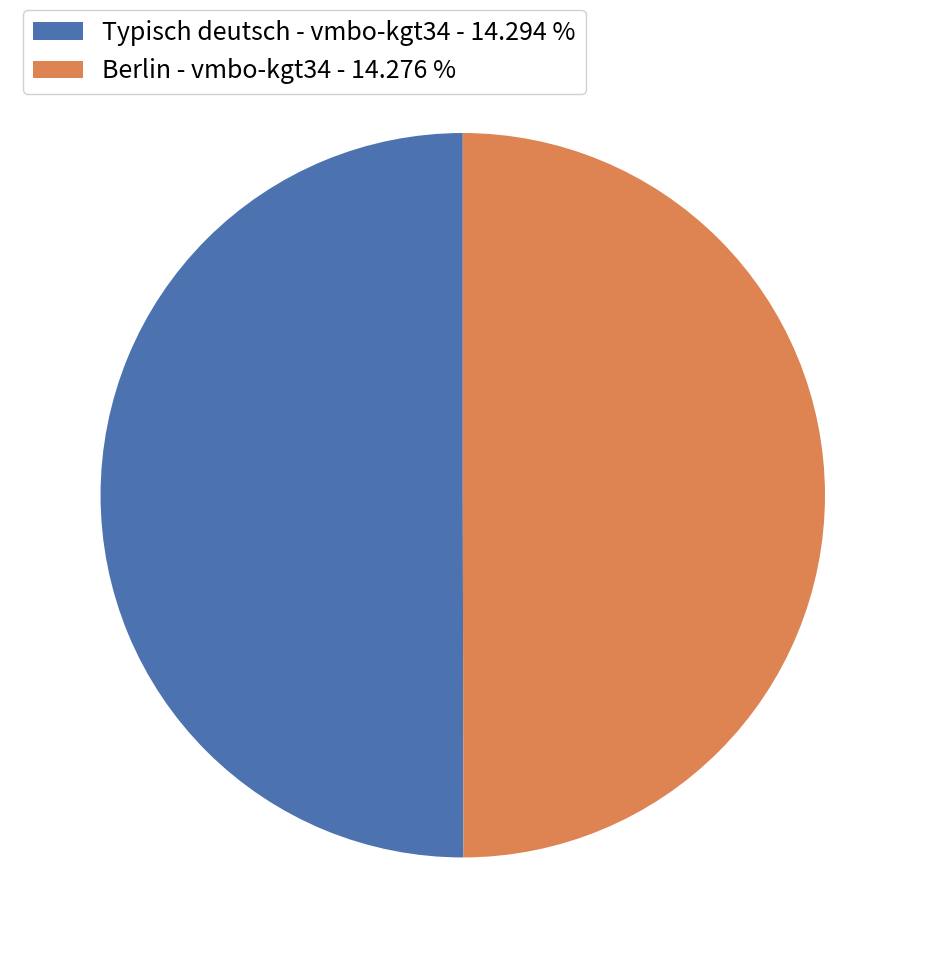

Count the number of slices in the pie.

2